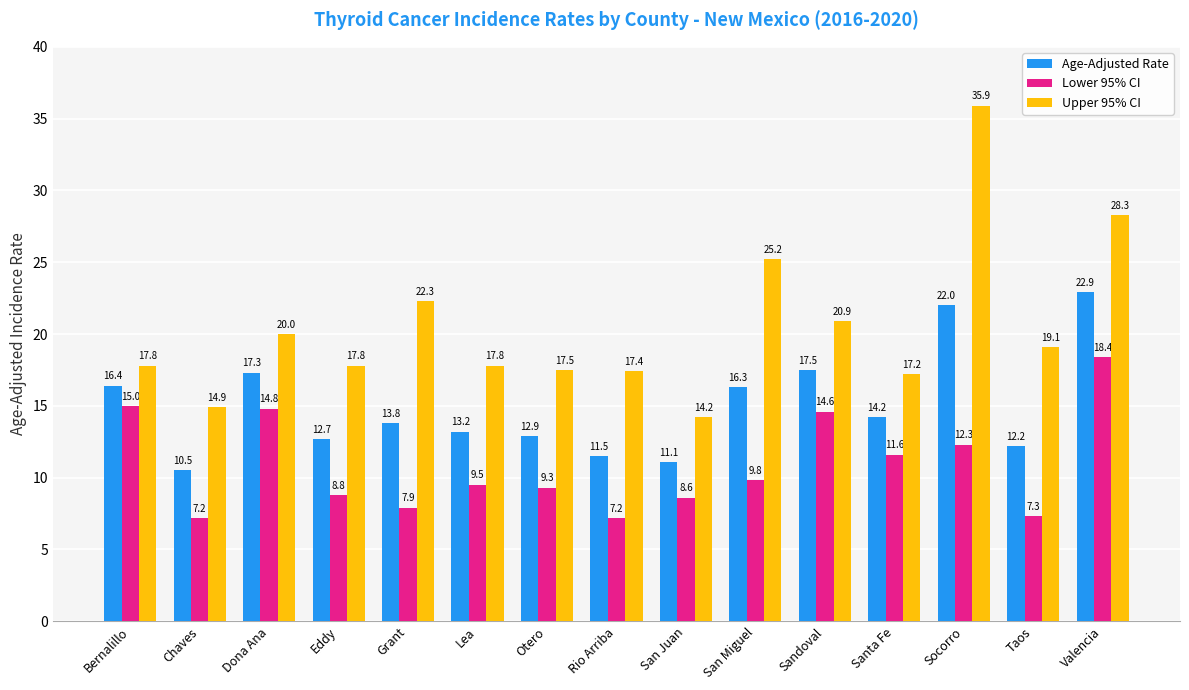

The value of Upper 95% CI at Sandoval is 7.2. True or false?

False